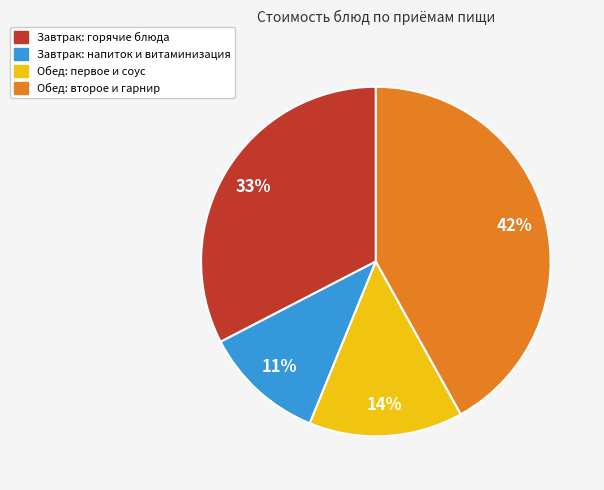

True or false: Завтрак: напиток и витаминизация accounts for 24% of the total.

False